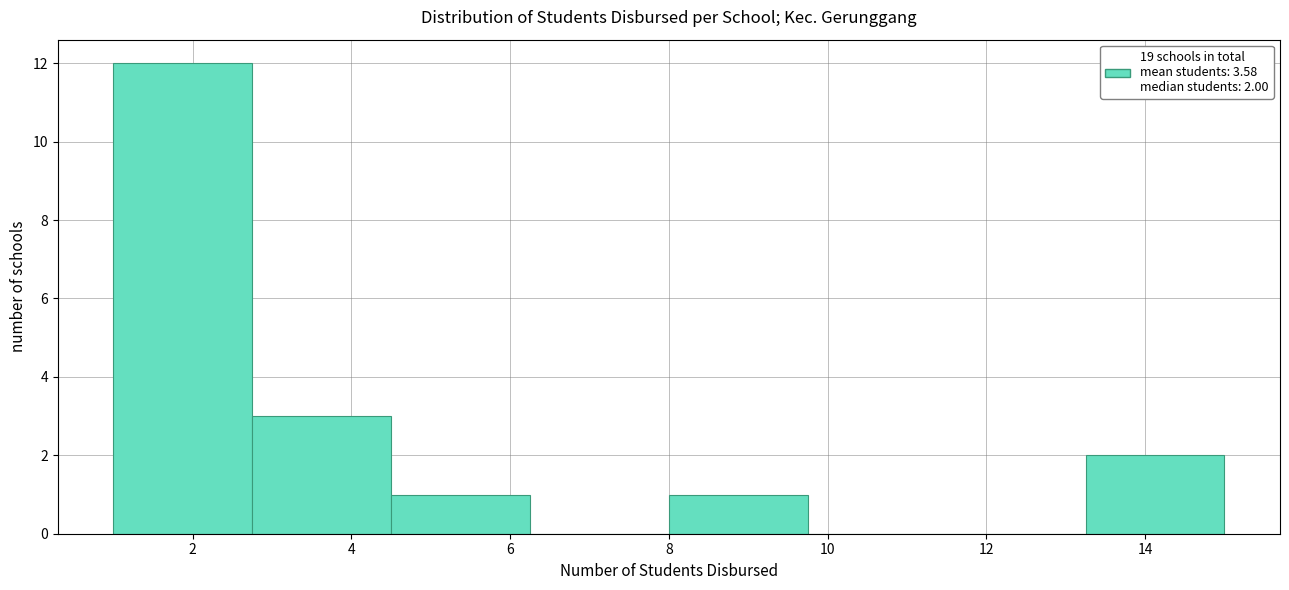

Which range on the x-axis has the tallest bar?

1.00 to 2.75